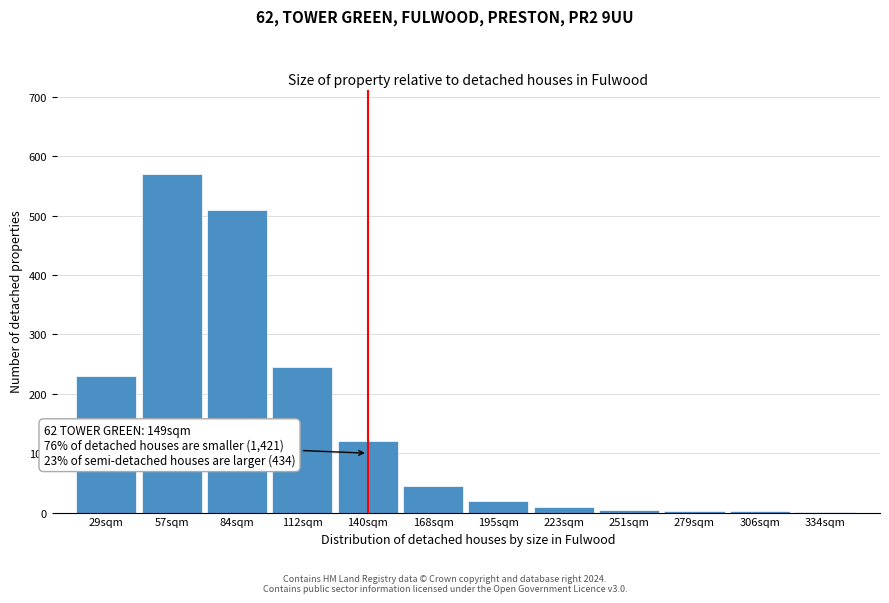

Where is the data nearest to the value 285?

112sqm